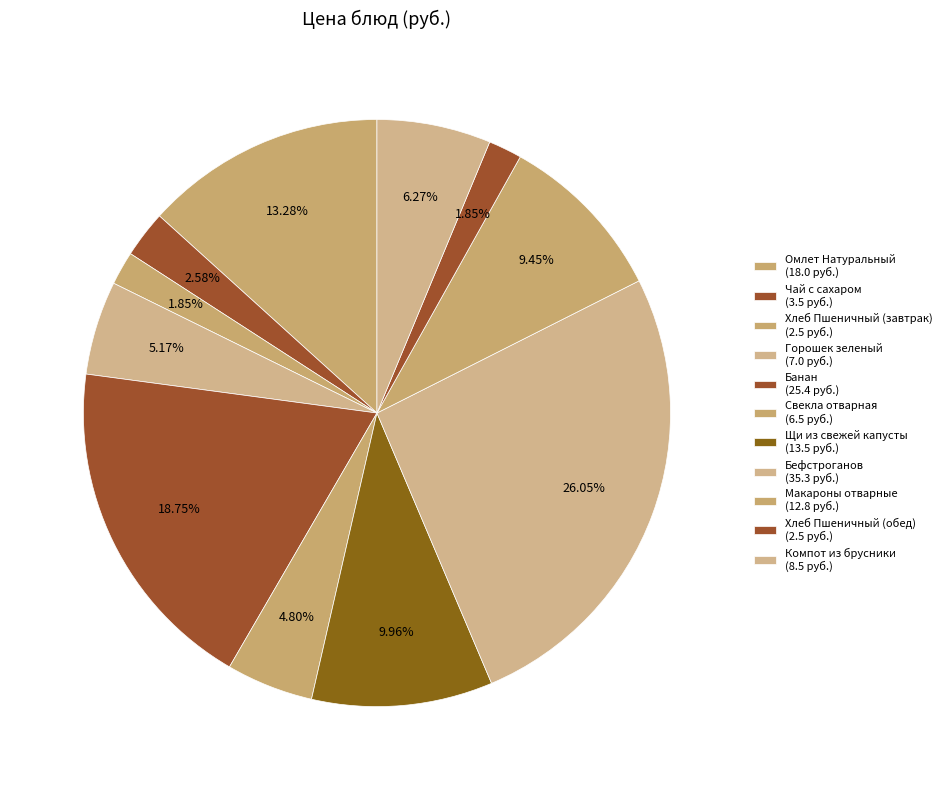

Which category has the biggest portion of the pie?

Бефстроганов